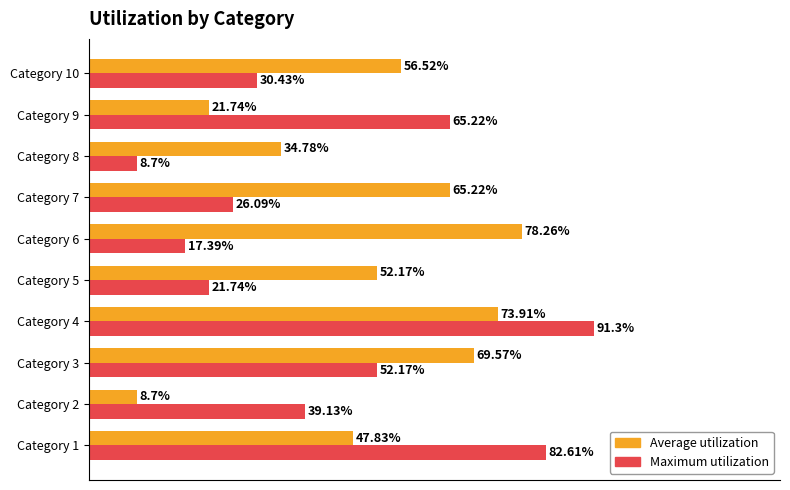

Which series changed the most between Category 4 and Category 6?

Maximum utilization